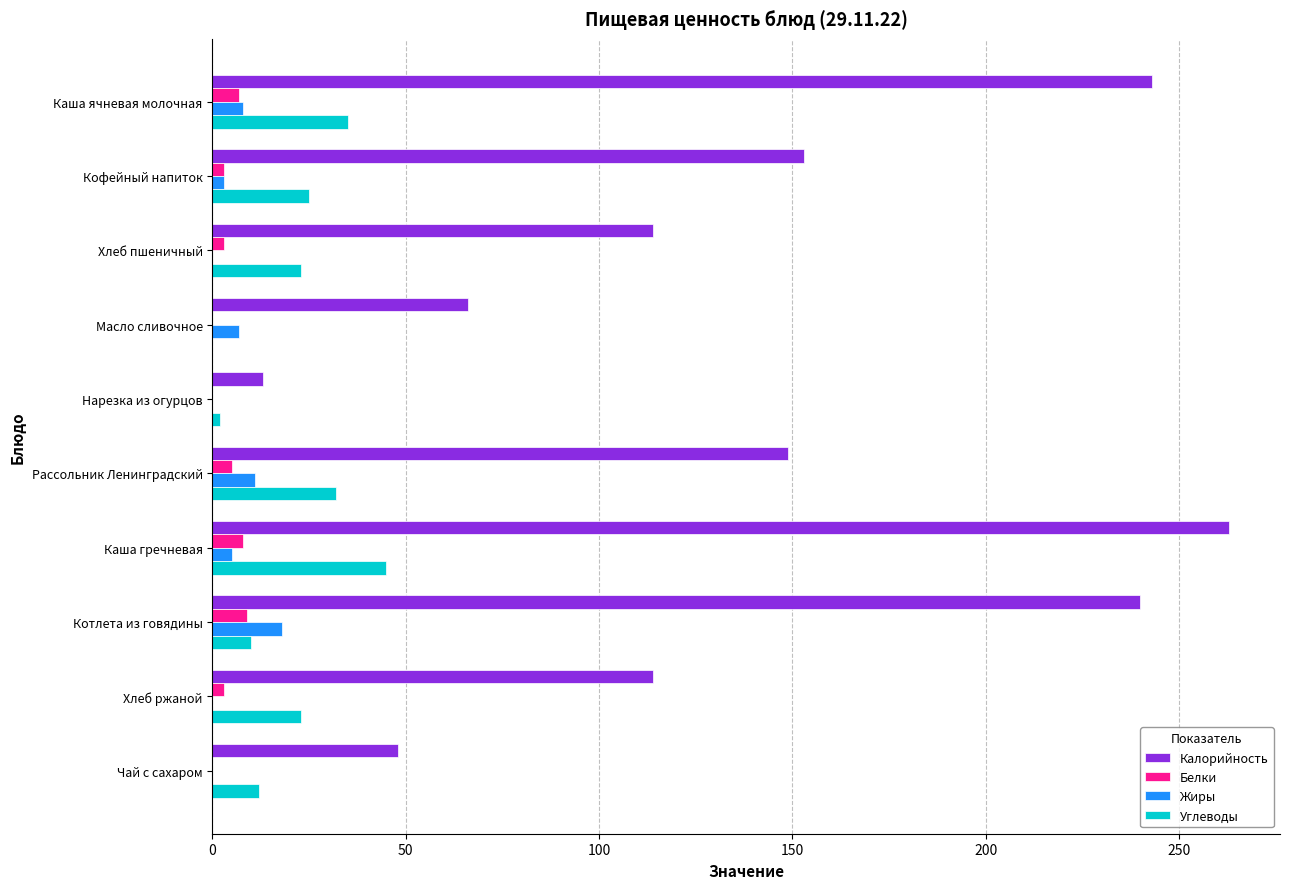

What is the maximum value shown in the chart?

263